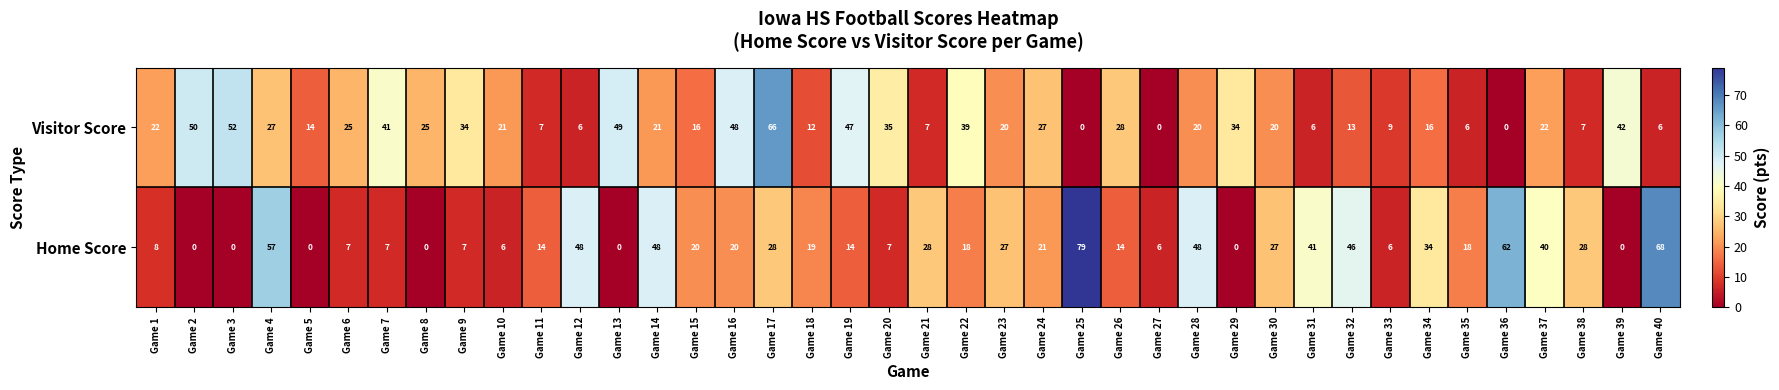

List the series in order of their peak value, lowest first.

Visitor Score, Home Score